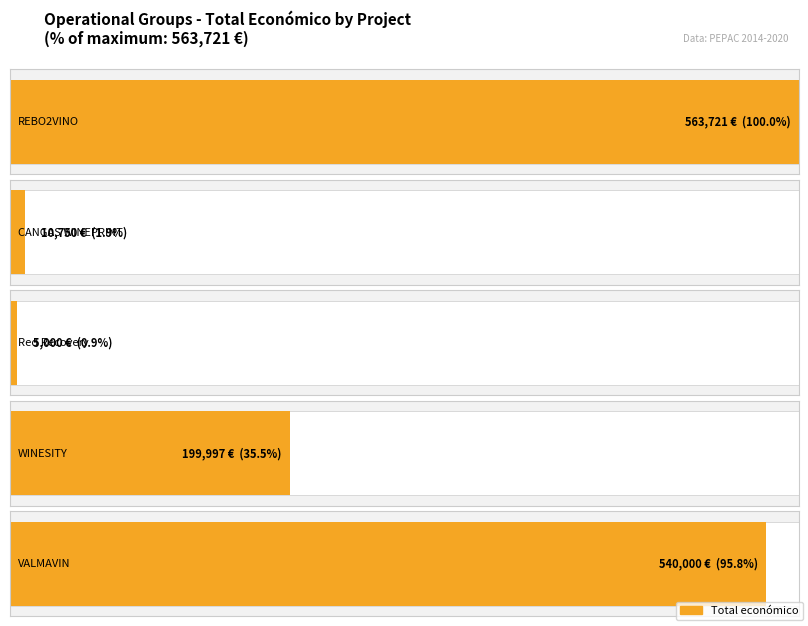

How many categories are shown in the chart?

5